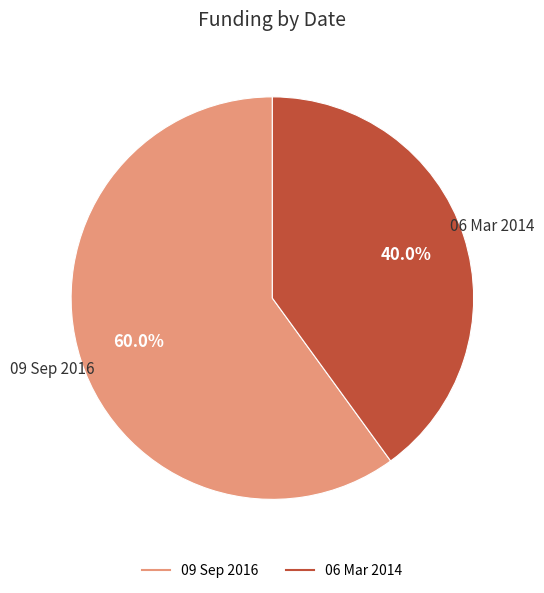

The 06 Mar 2014 slice represents 40% of the pie. True or false?

True